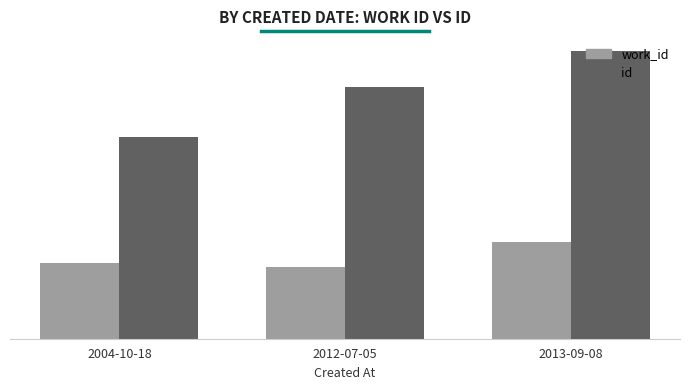

What is the value of the work_id bar at the 1st from the left?

5979